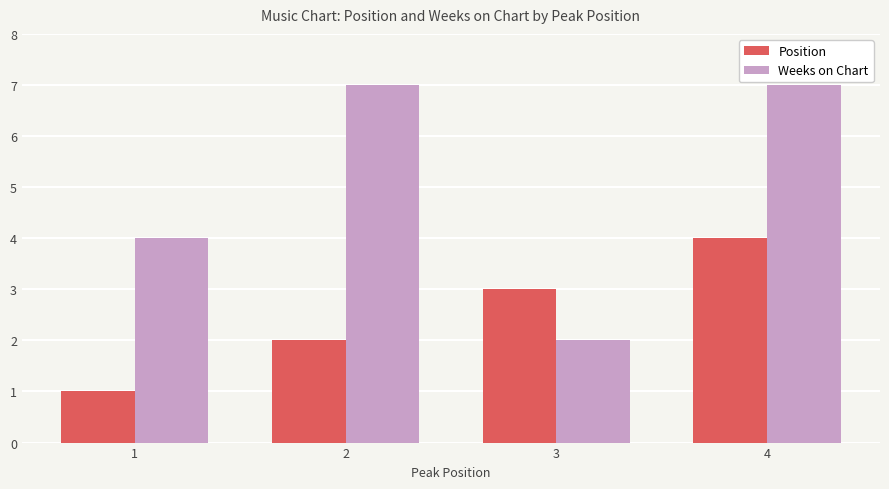

What is the sum of all Position values?

10